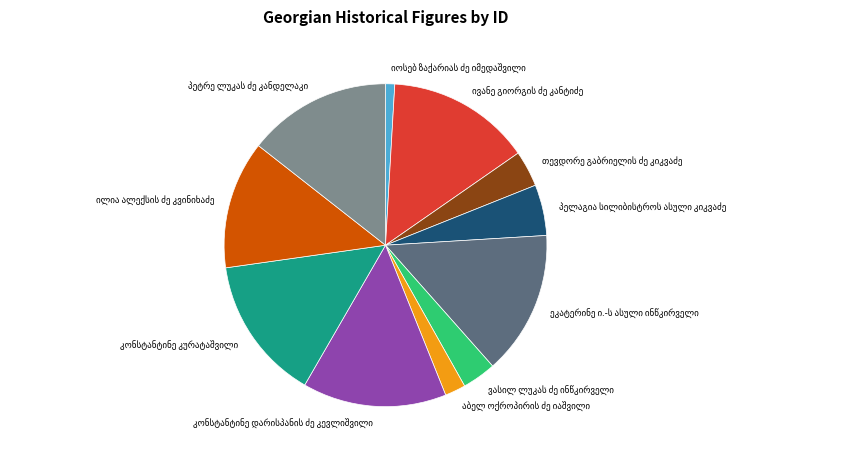

Does any single category account for the majority?

No